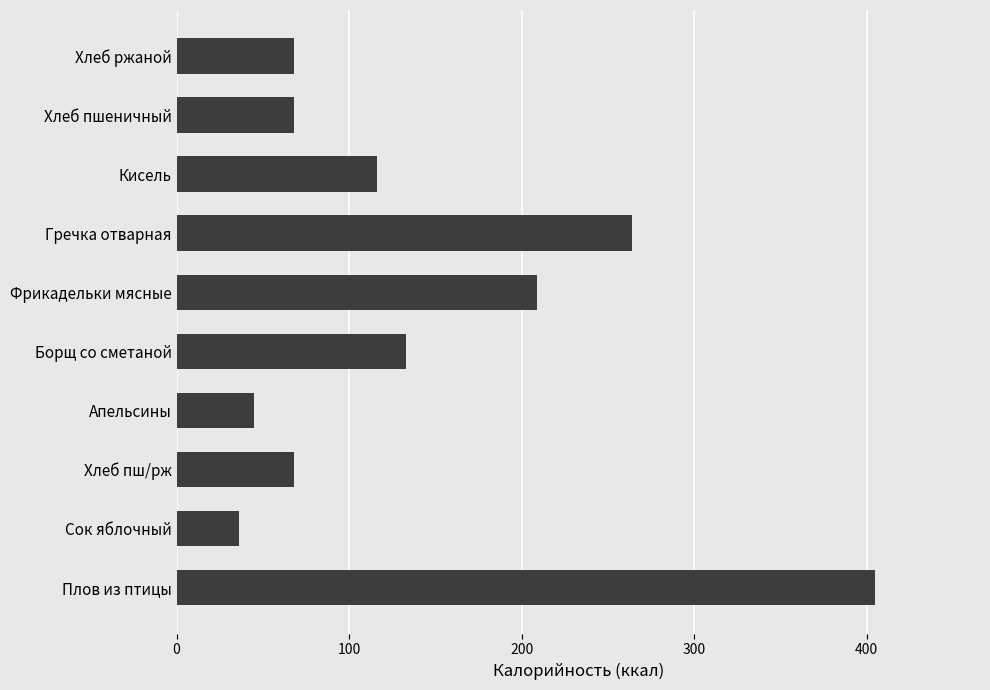

What is the change in value from Плов из птицы to Фрикадельки мясные?

-196